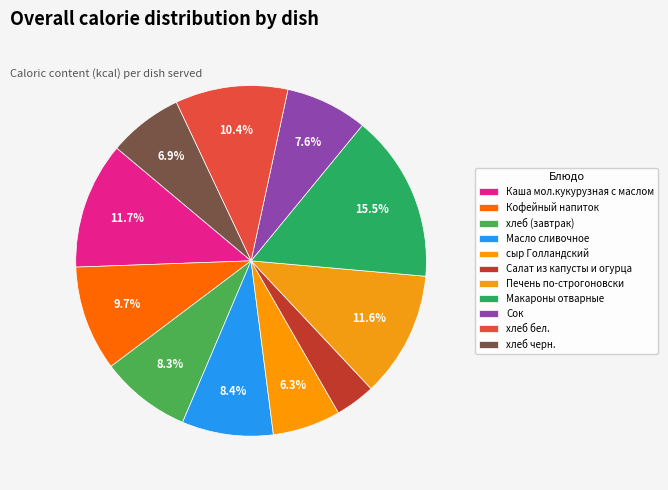

How many segments does this pie chart have?

11